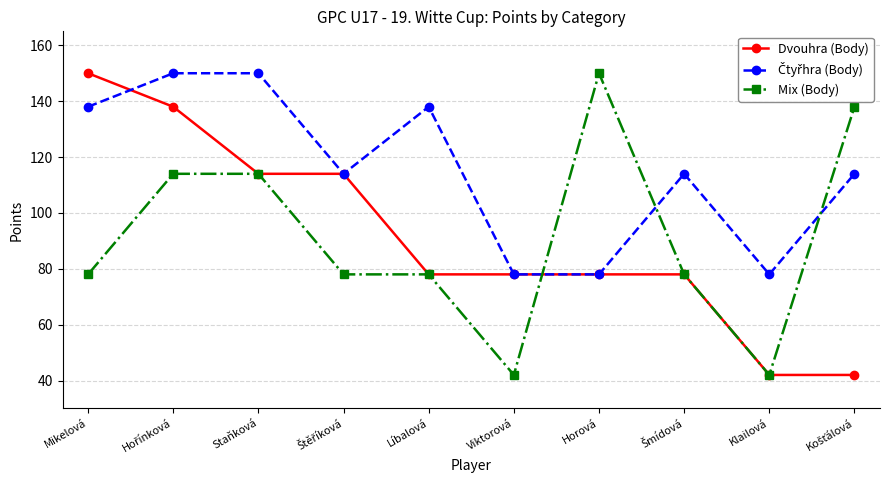

What position from the right is Mikelová?

10